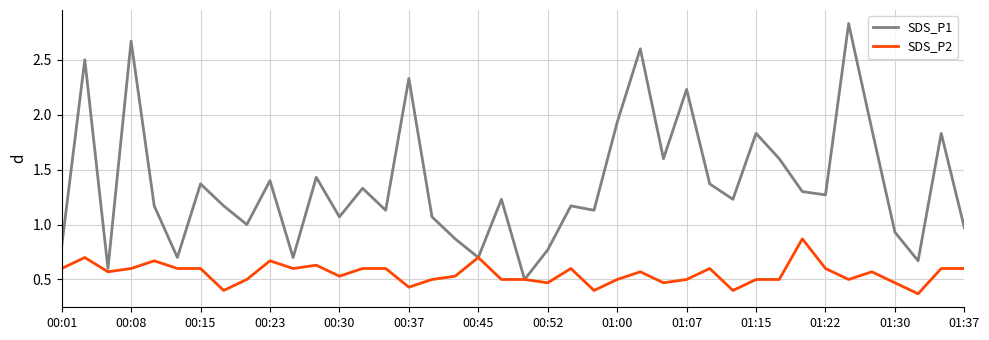

Which series has the largest range (max minus min)?

SDS_P1